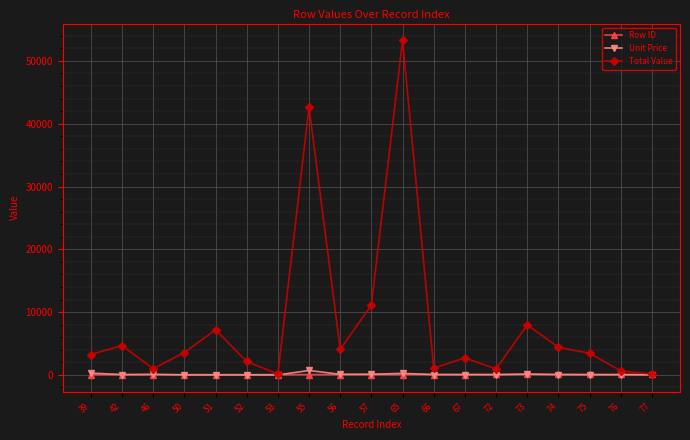

Which series has the widest spread of values?

Total Value